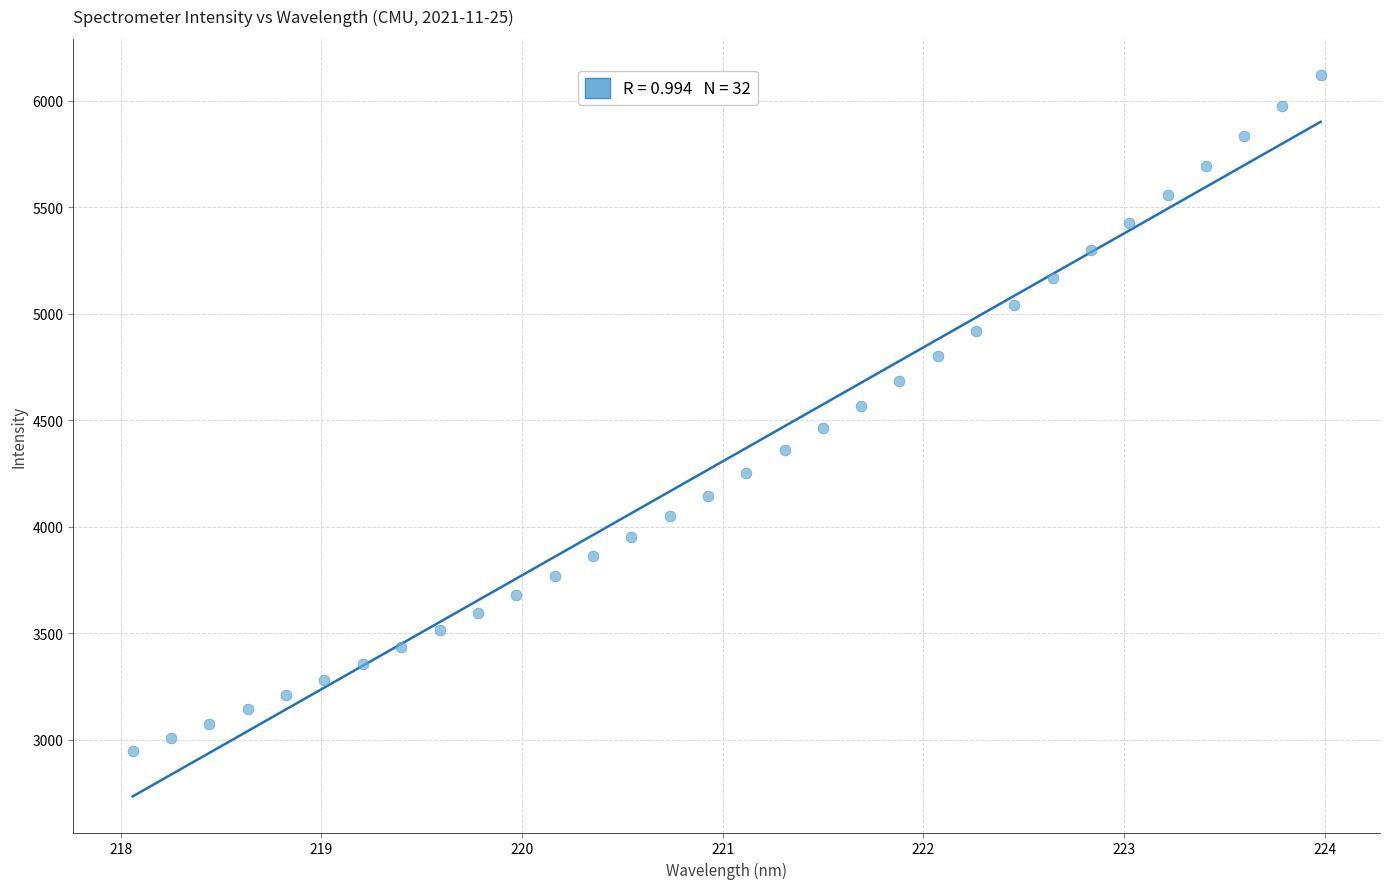

What is the range of X values (max minus min)?

5.9